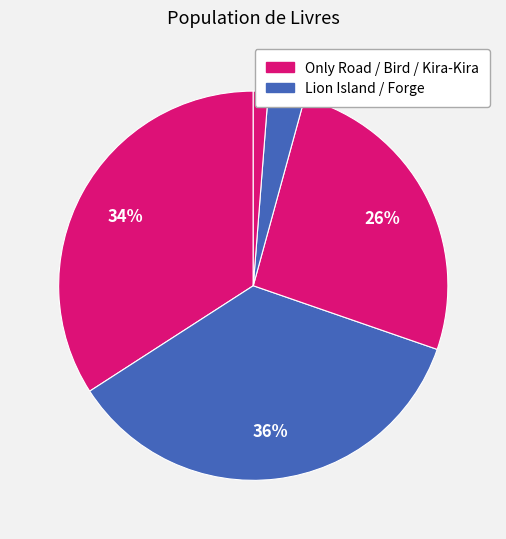

To the nearest percent, what is the average slice percentage?

20%